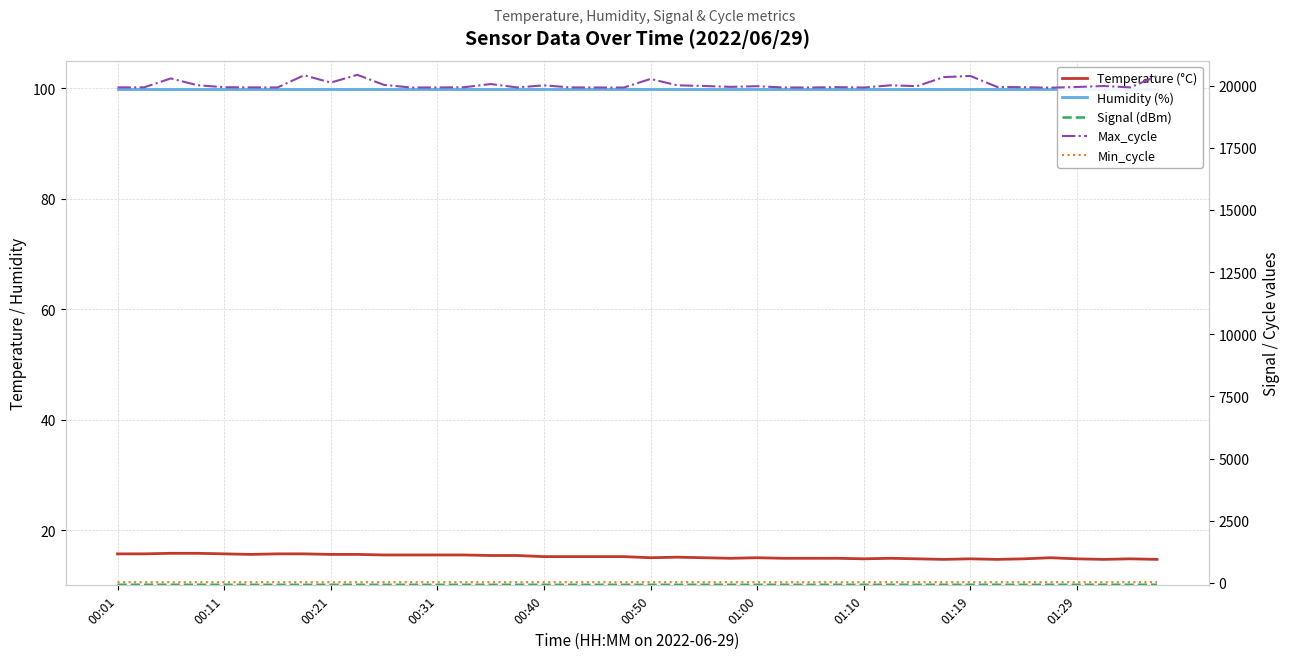

What are all the series names shown in the legend?

Temperature (°C), Humidity (%), Signal (dBm), Max_cycle, Min_cycle